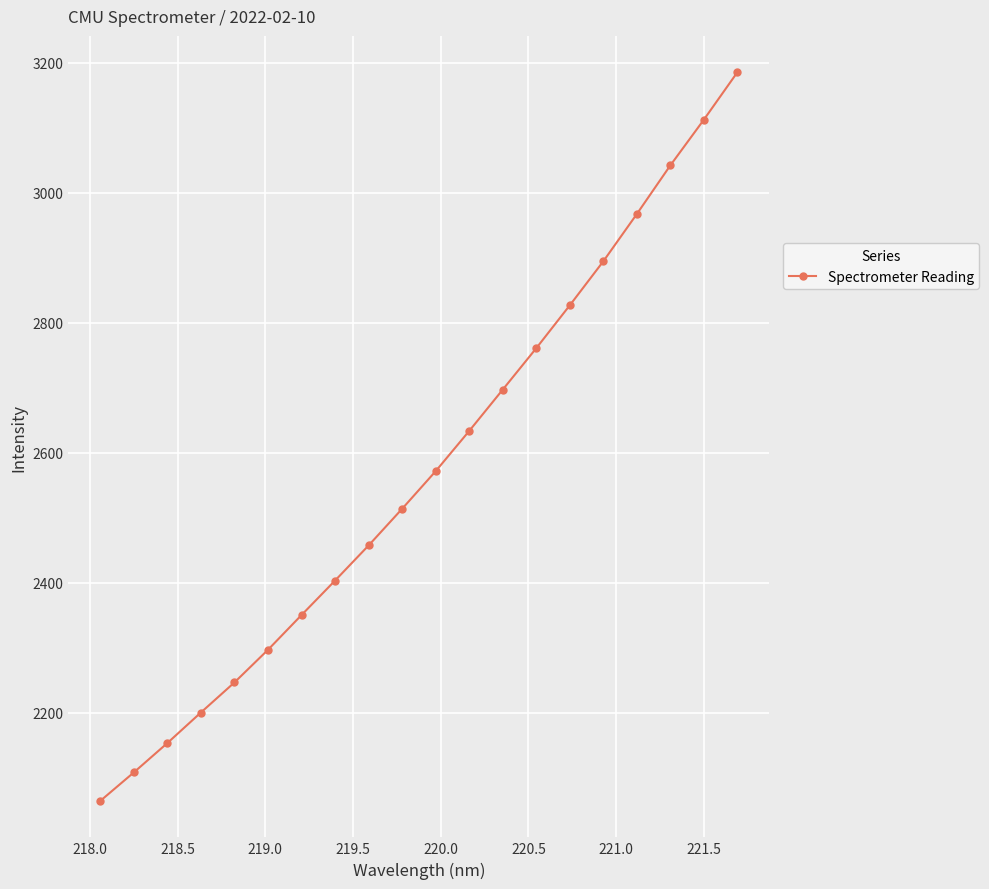

Does the chart have visible grid lines?

Yes